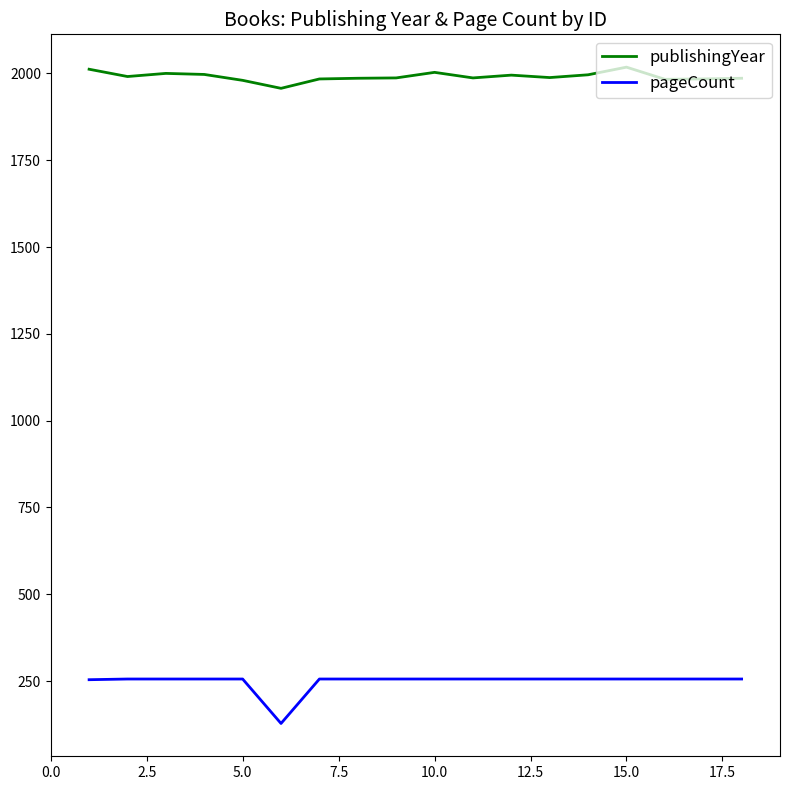

True or false: publishingYear and pageCount intersect in this chart.

False